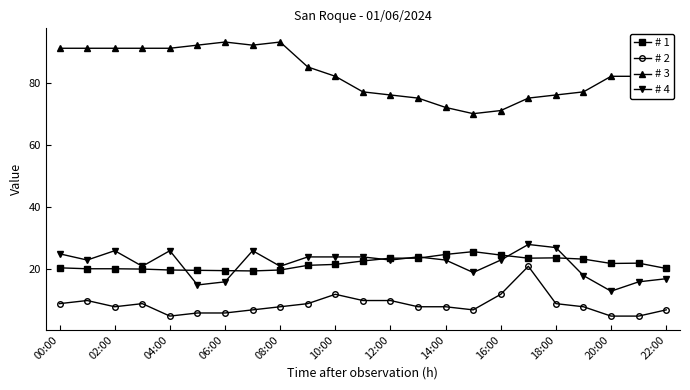

True or false: # 2 and # 3 cross at least once.

False